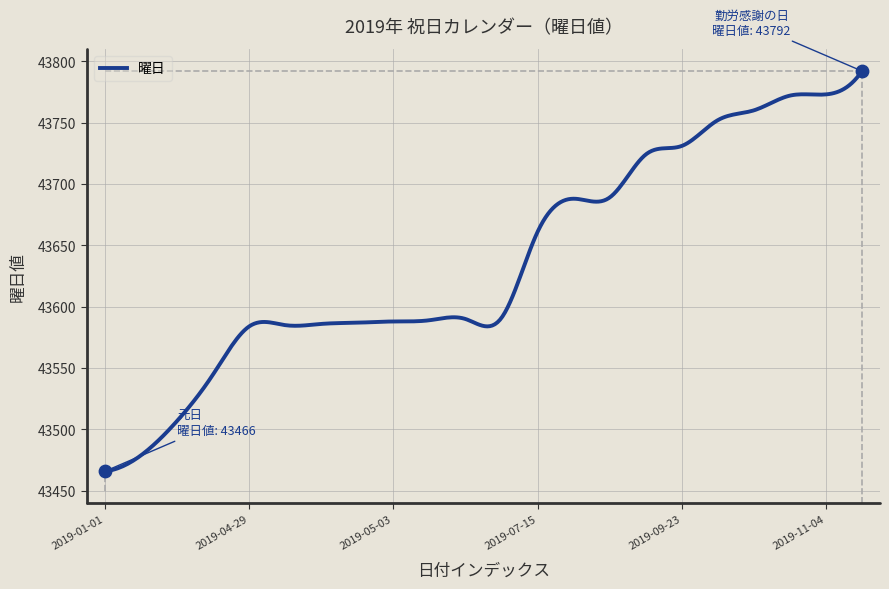

What is the smallest value displayed?

43466.0